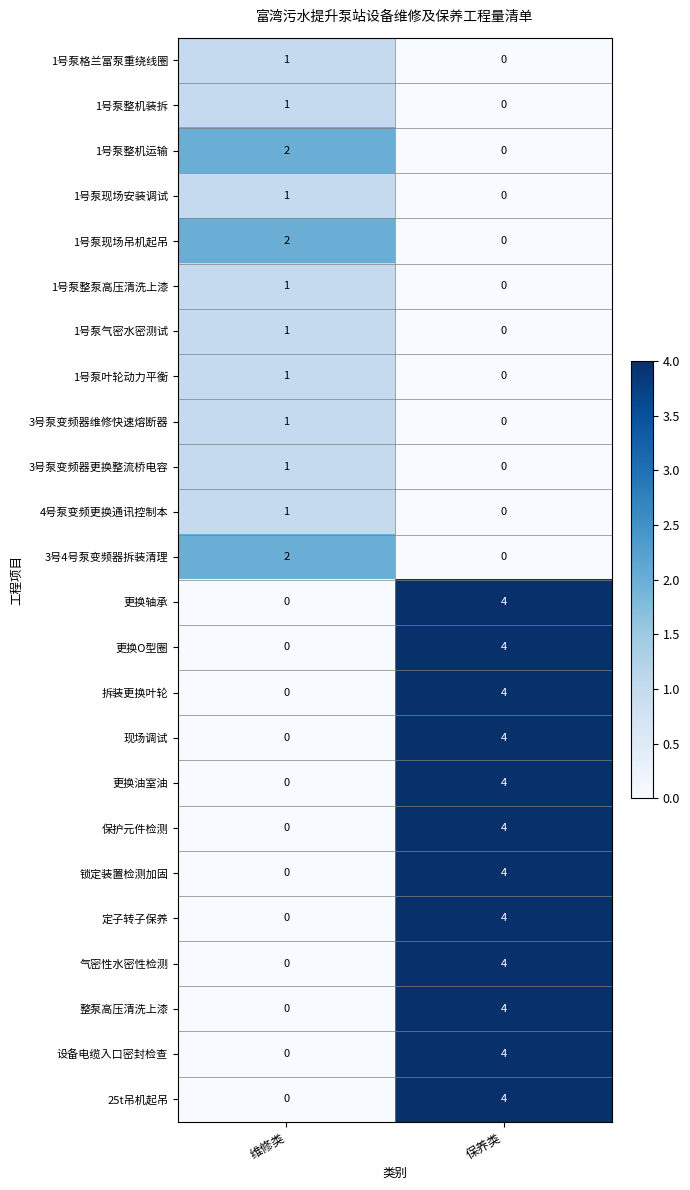

Count the number of data series in this chart.

24